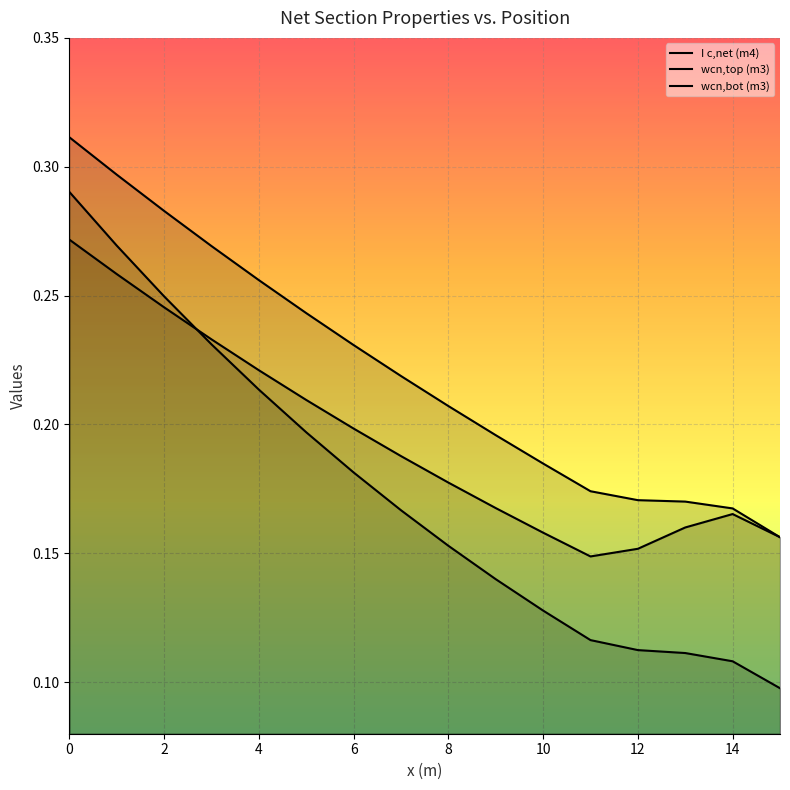

Count the number of data series in this chart.

3